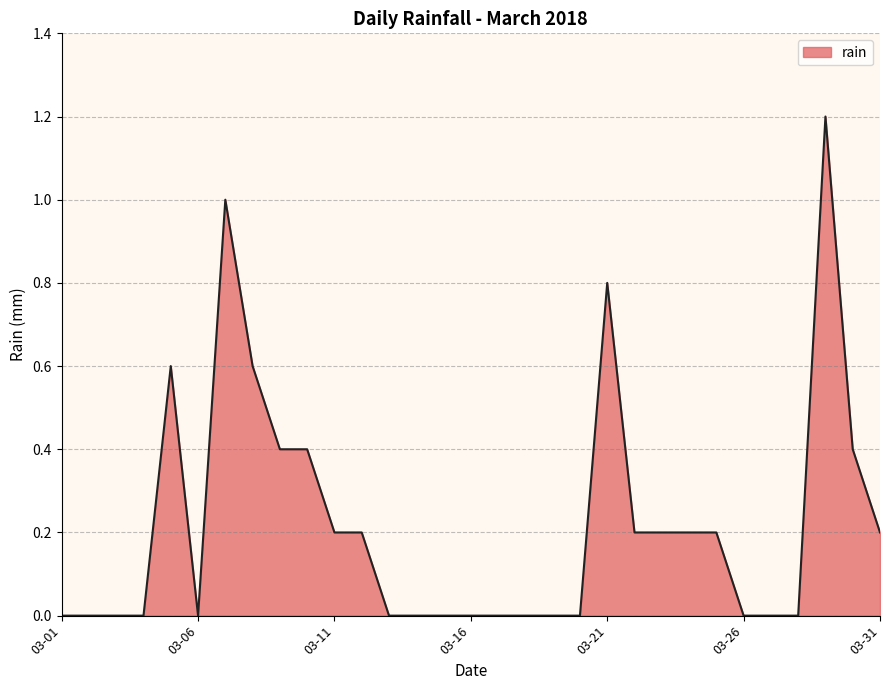

What is the maximum value shown in the chart?

1.2